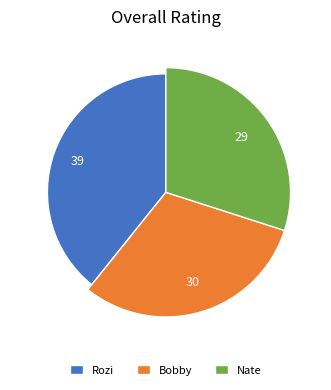

Is there any slice that represents more than half of the pie?

No